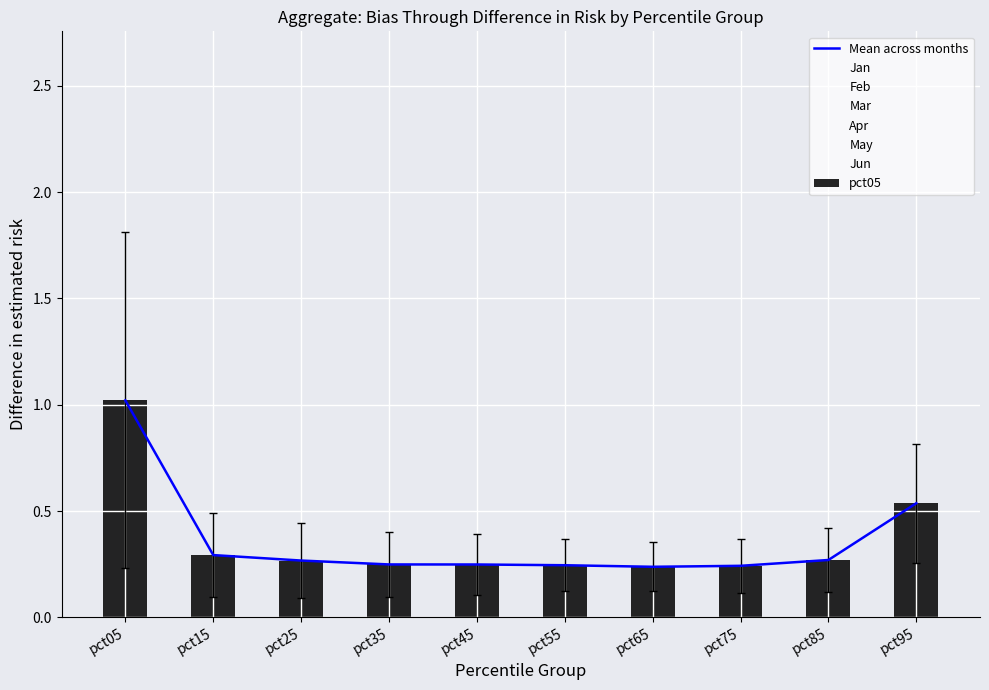

What is the difference between the maximum and minimum values in the Feb series?

1.0